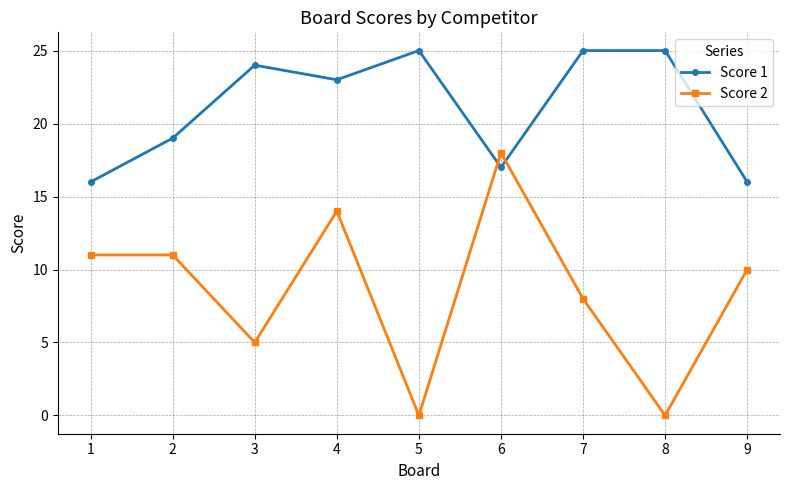

Between which two adjacent categories do Score 1 and Score 2 first intersect?

5 and 6